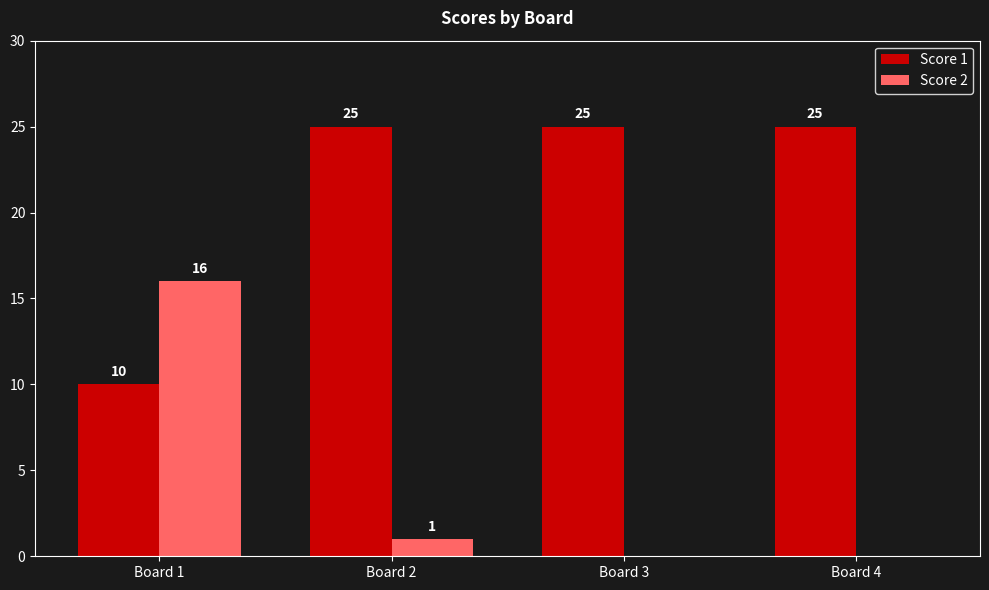

Is it true that Score 1 equals 25 at Board 3?

True